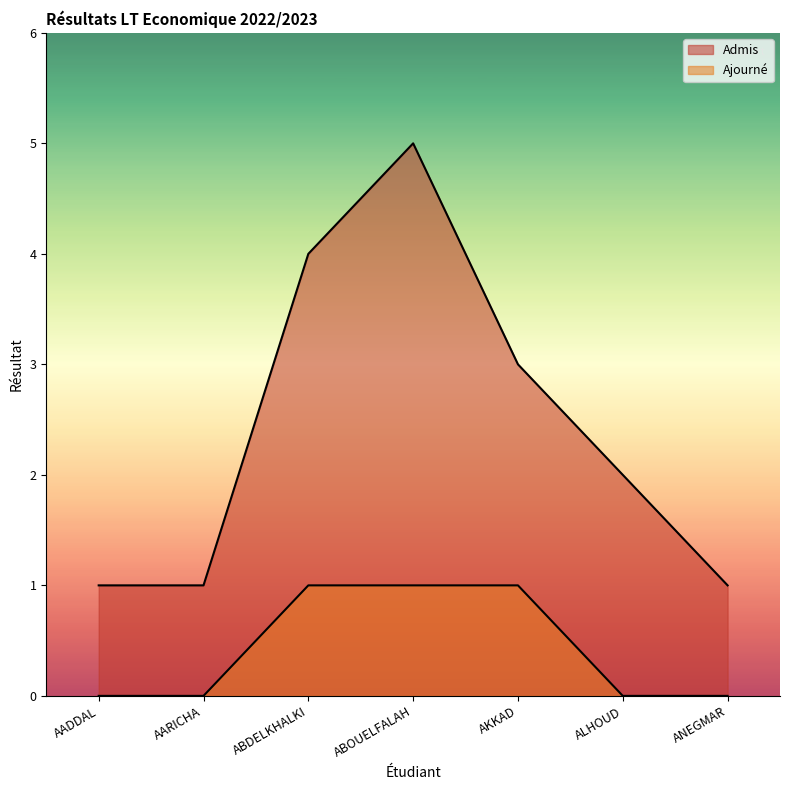

What is the difference between the second highest and minimum values in the Ajourné series?

1